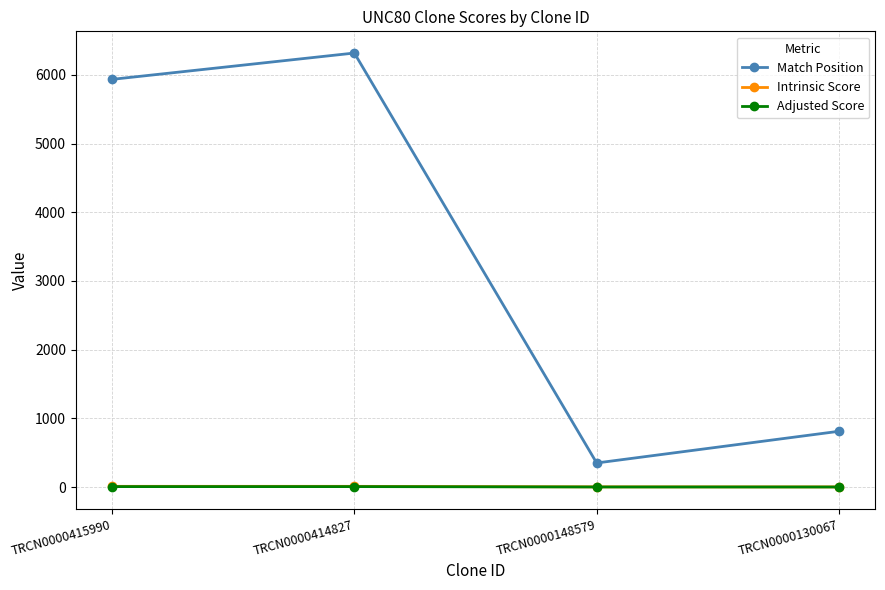

How many interior local valleys does the Match Position series have?

1